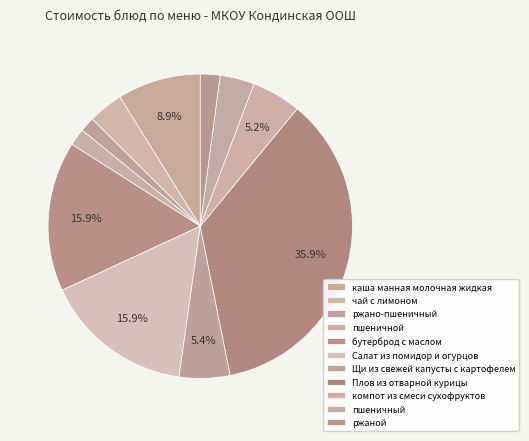

Count the number of slices in the pie.

11